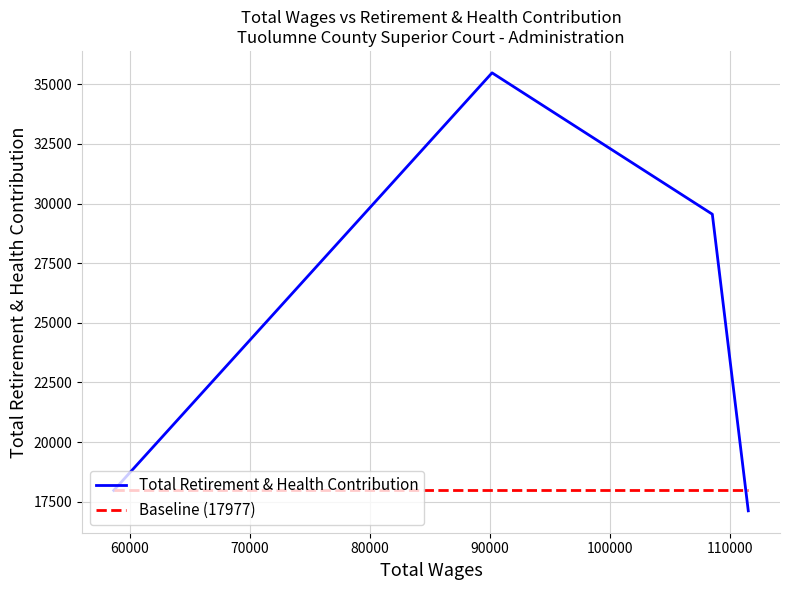

Which series has the largest total across all categories?

Total Retirement & Health Contribution